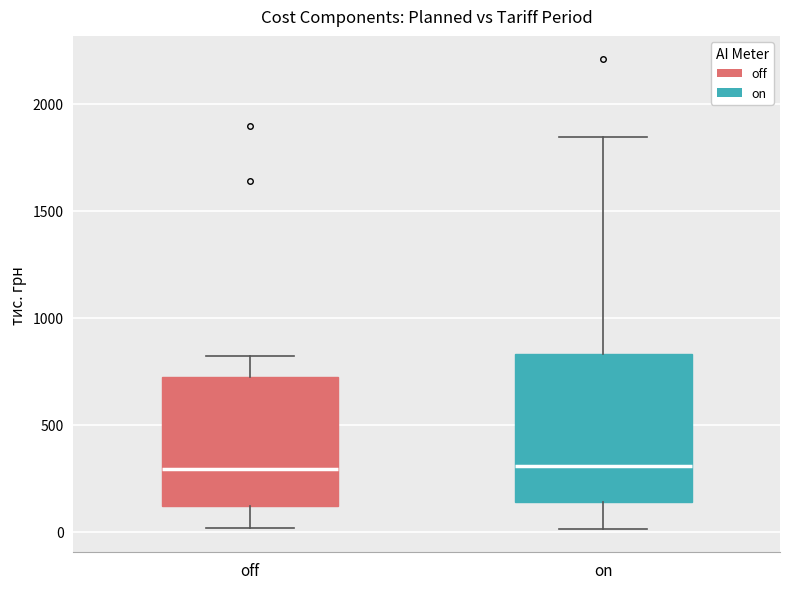

Where does the lower whisker of the box for off end on the y-axis? The values are not printed on the chart, so give them approximately, as read against the axis.

0